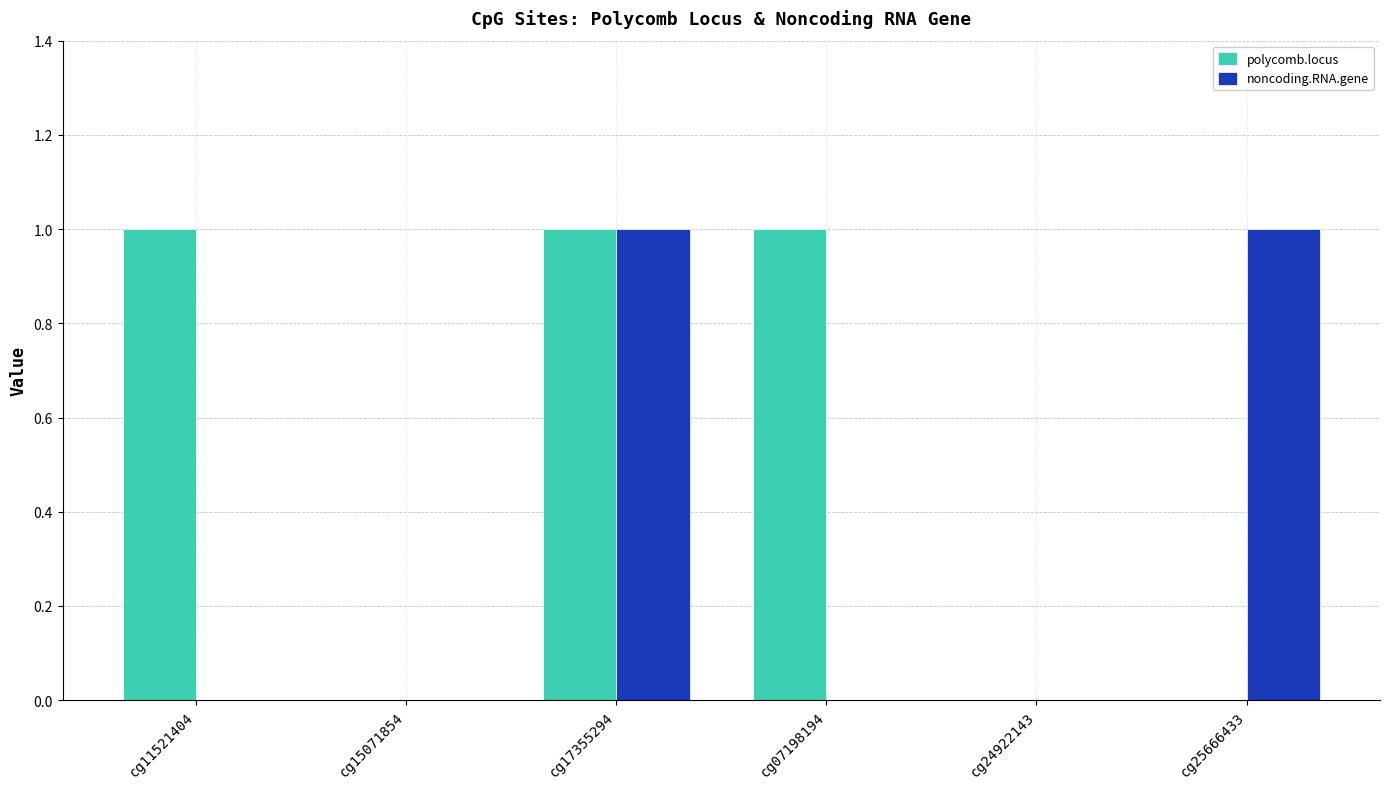

True or false: noncoding.RNA.gene has a value of 1 at cg17355294.

True